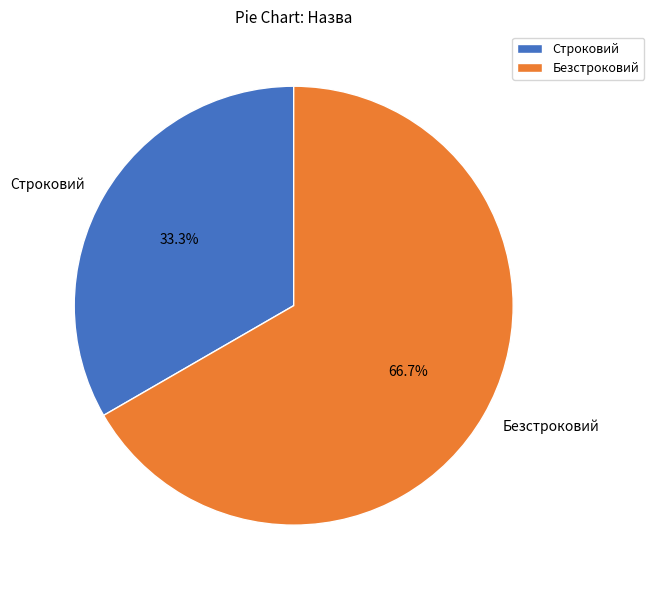

To the nearest percent, what is the difference between the Строковий and Безстроковий slice percentages?

33%